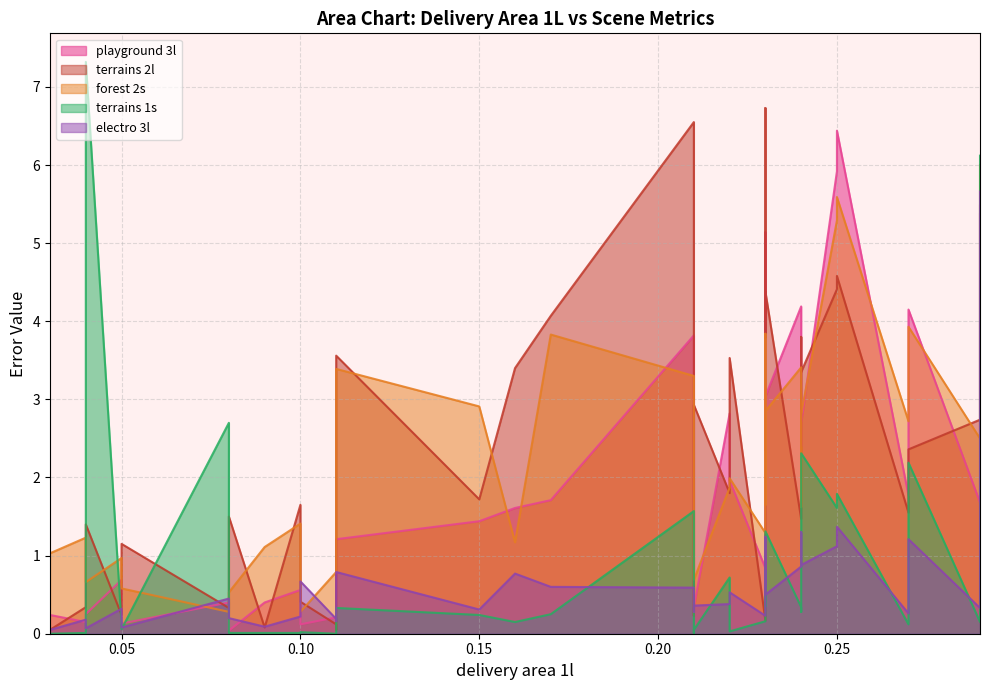

True or false: forest 2s and terrains 2l intersect in this chart.

True